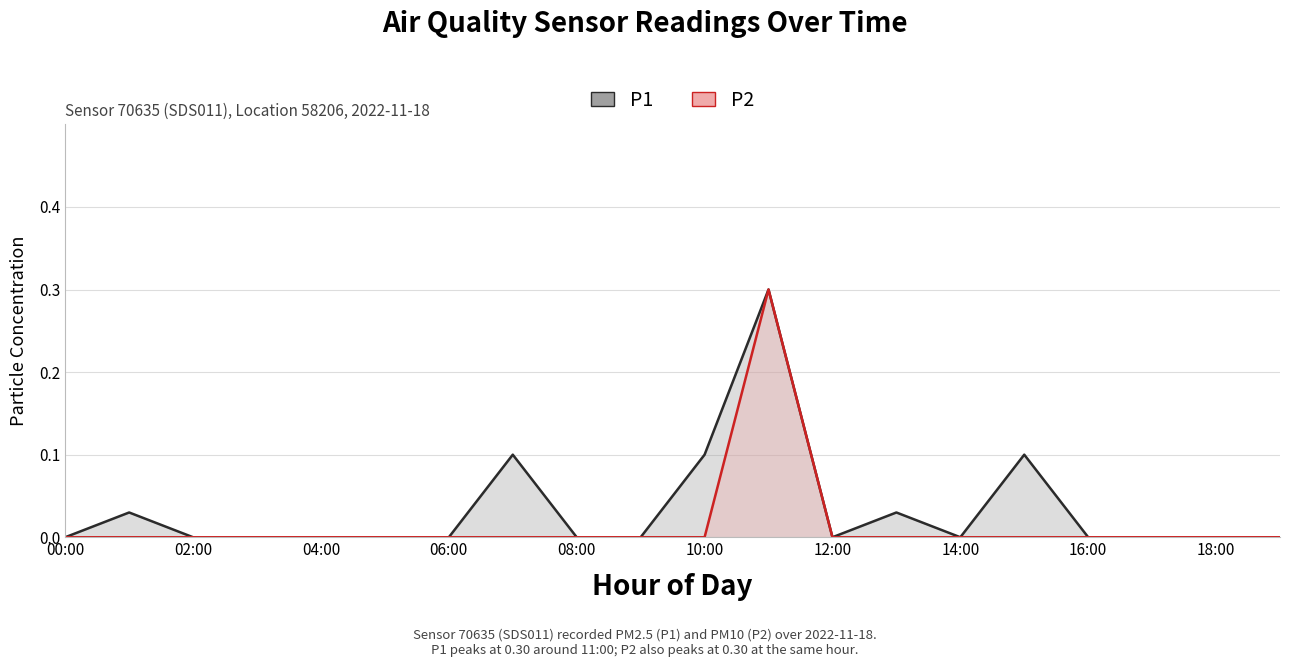

Is the value of P2 at 19 greater than the value of P1 at 16?

No